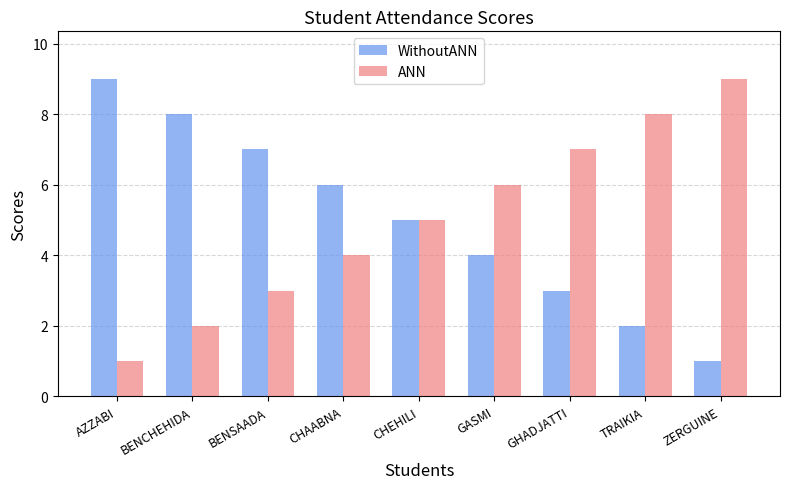

At GHADJATTI, list the series in order from smallest to largest.

WithoutANN, ANN